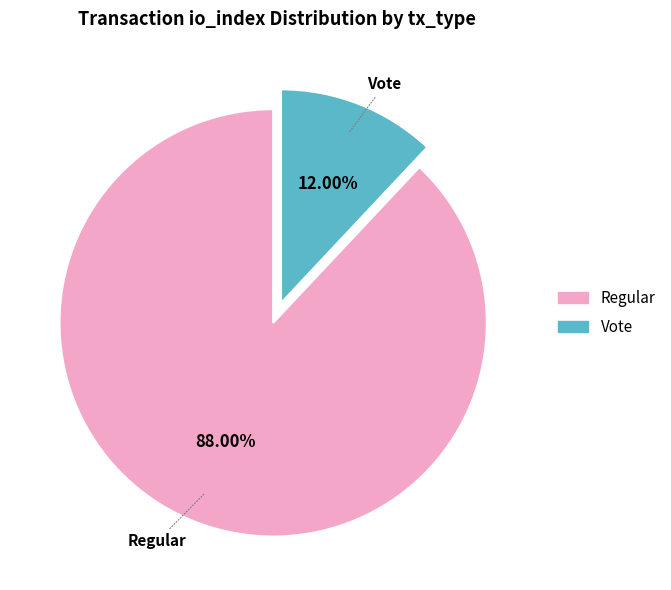

Between Vote and Regular, which is larger?

Regular